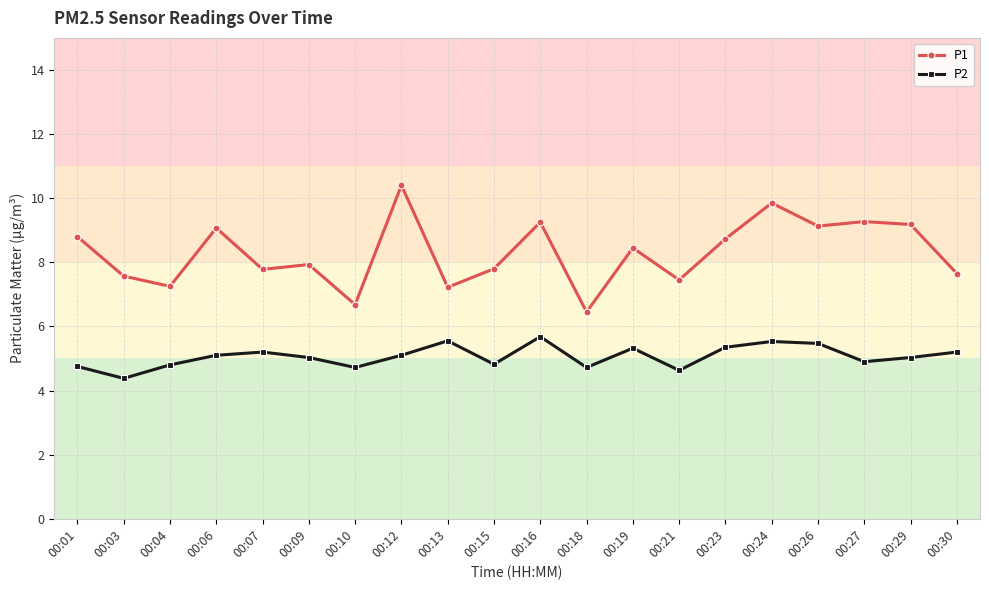

How many series are shown in this chart?

2